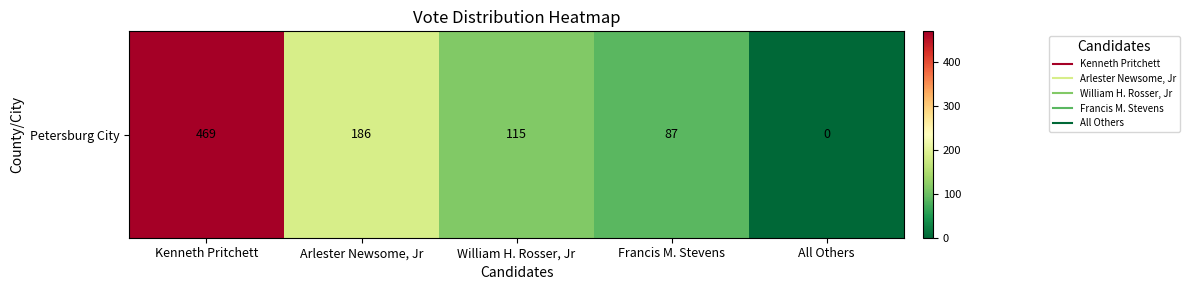

Rank the categories by value from lowest to highest.

All Others, Francis M. Stevens, William H. Rosser, Jr, Arlester Newsome, Jr, Kenneth Pritchett